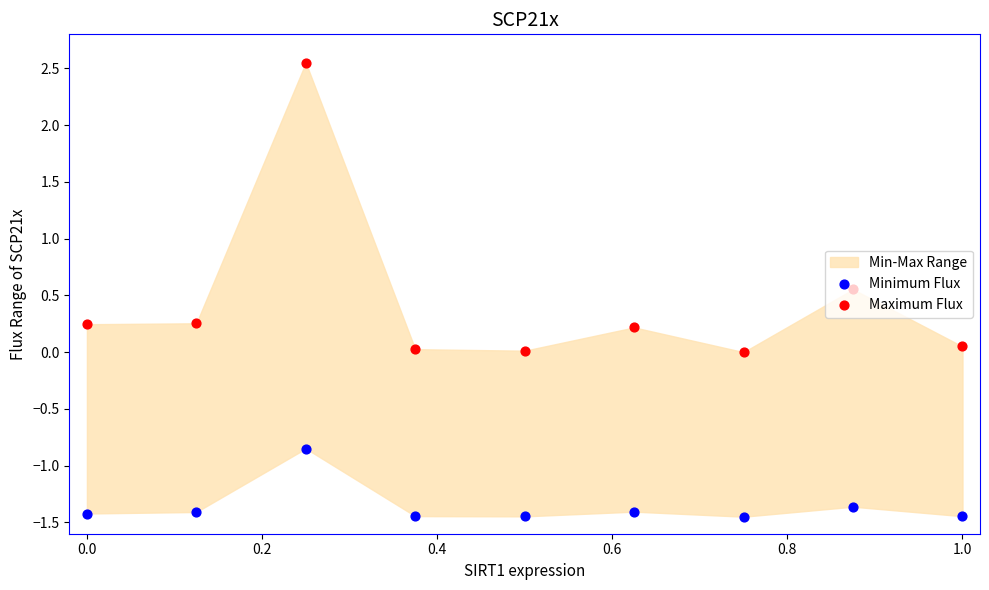

Which series contains the lowest Y value?

Minimum Flux